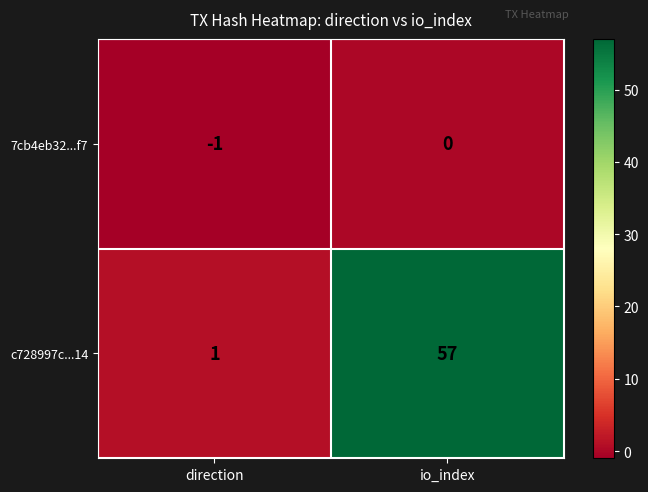

At how many categories does at least one series exceed 44?

1